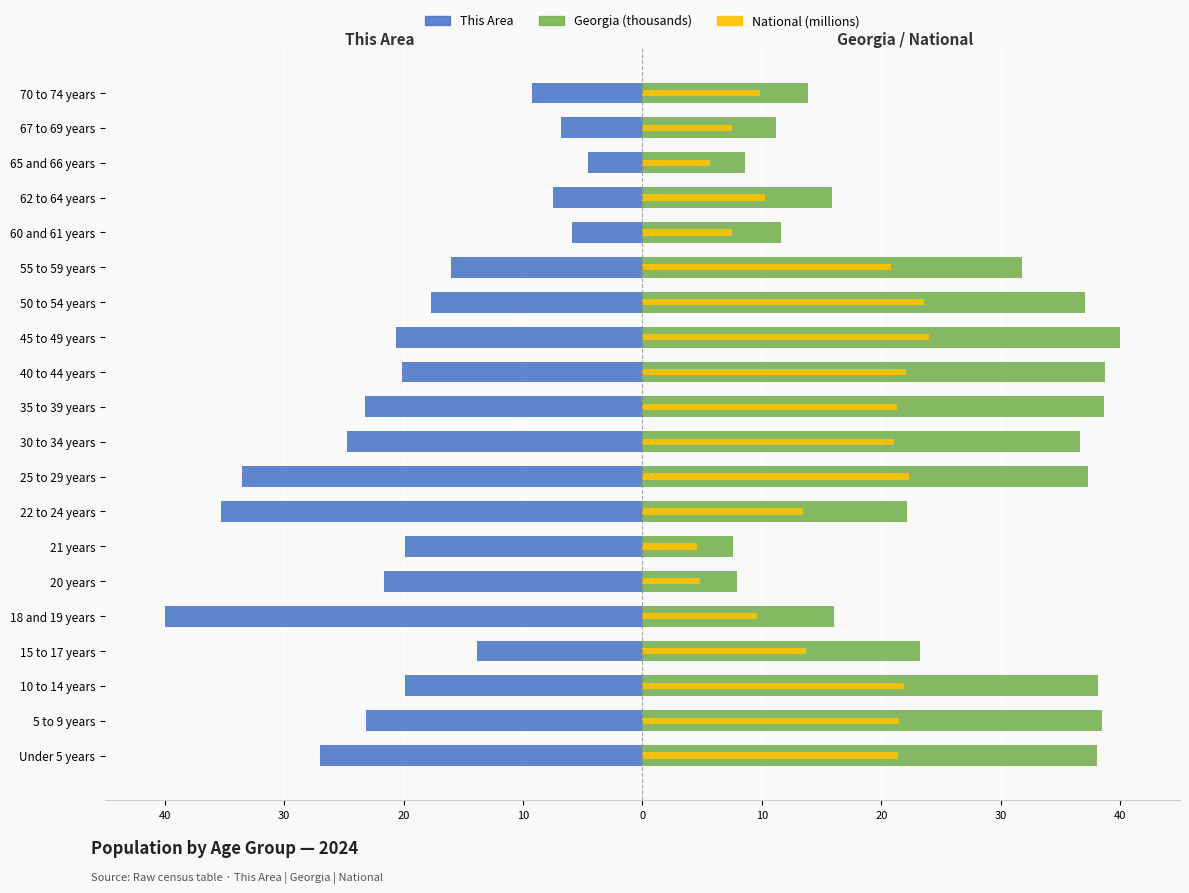

What is the sum of the This Area values at 60 and 61 years and 50 to 54 years?

-23.6